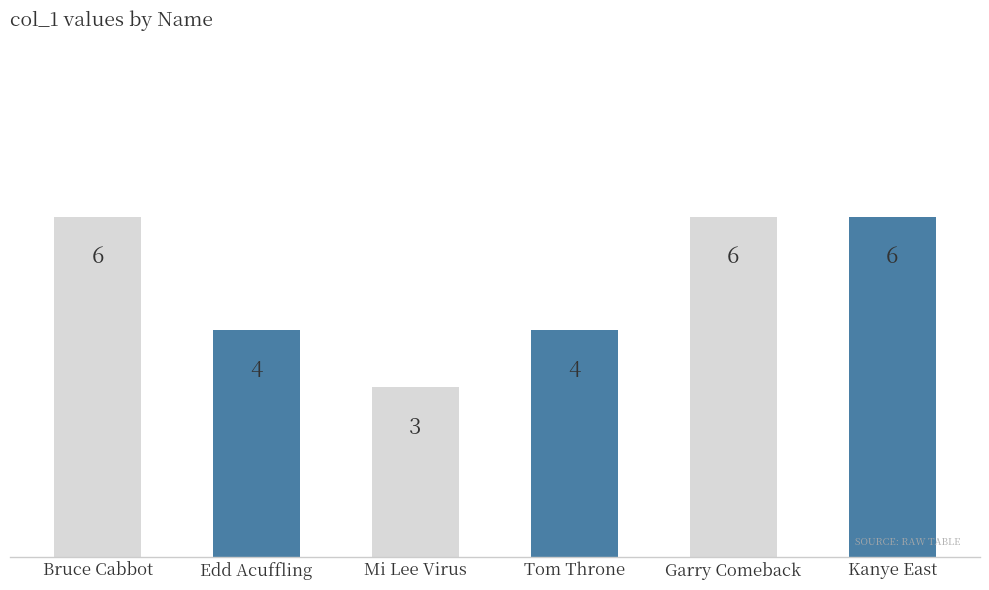

At which category does the chart reach its minimum across all series?

Mi Lee Virus